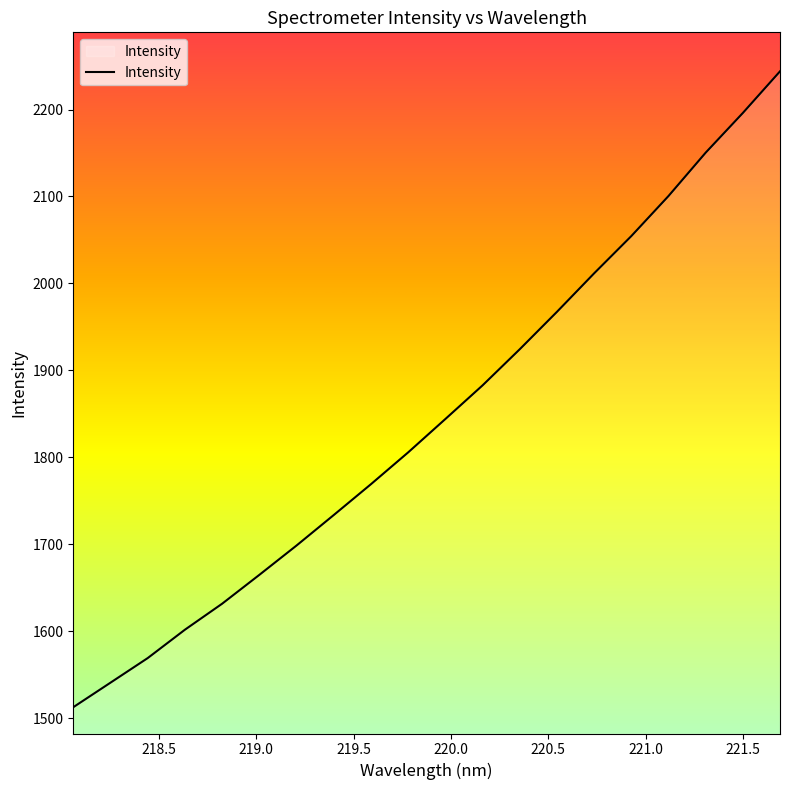

What is the difference between the maximum and second lowest values?

703.3